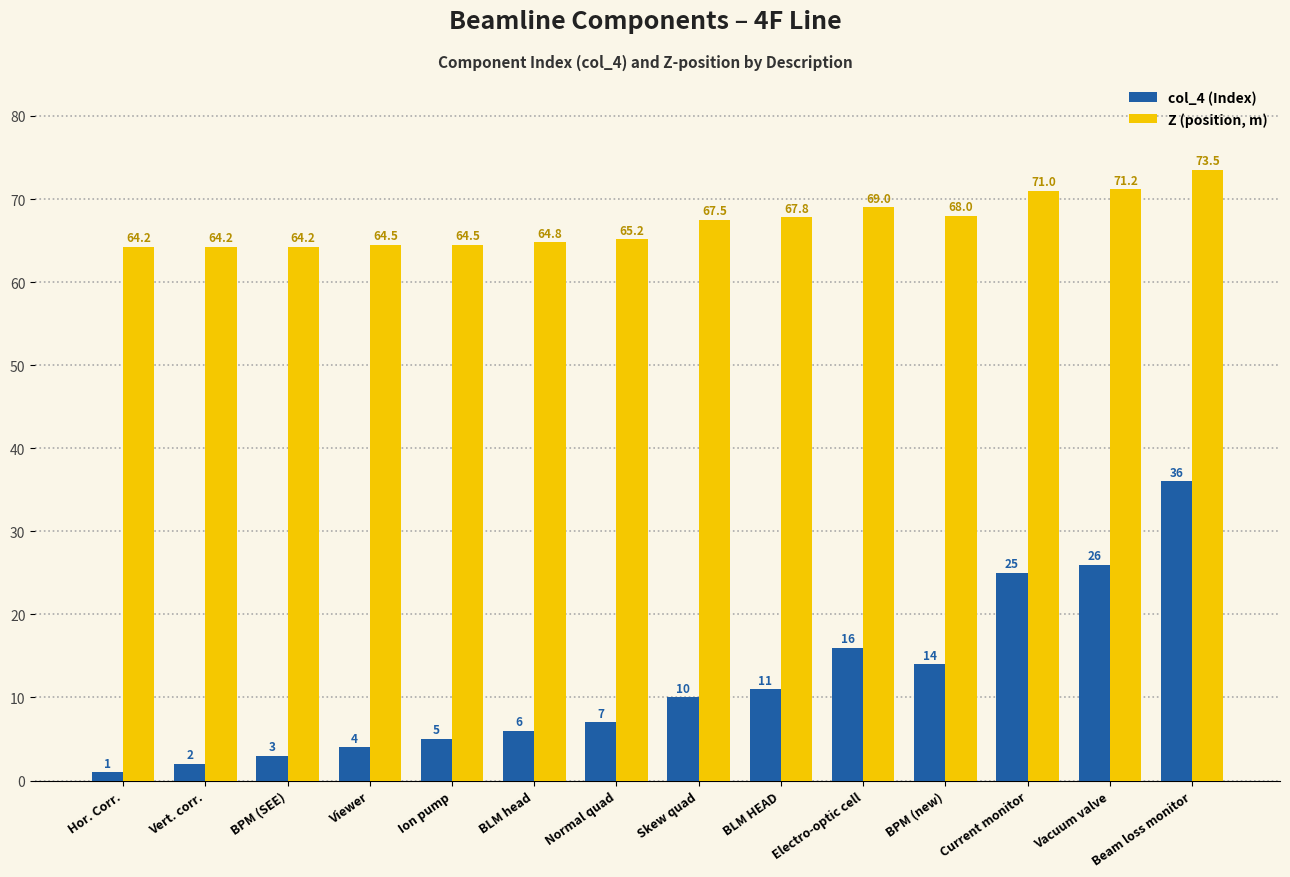

Which series has the widest spread of values?

col_4 (Index)